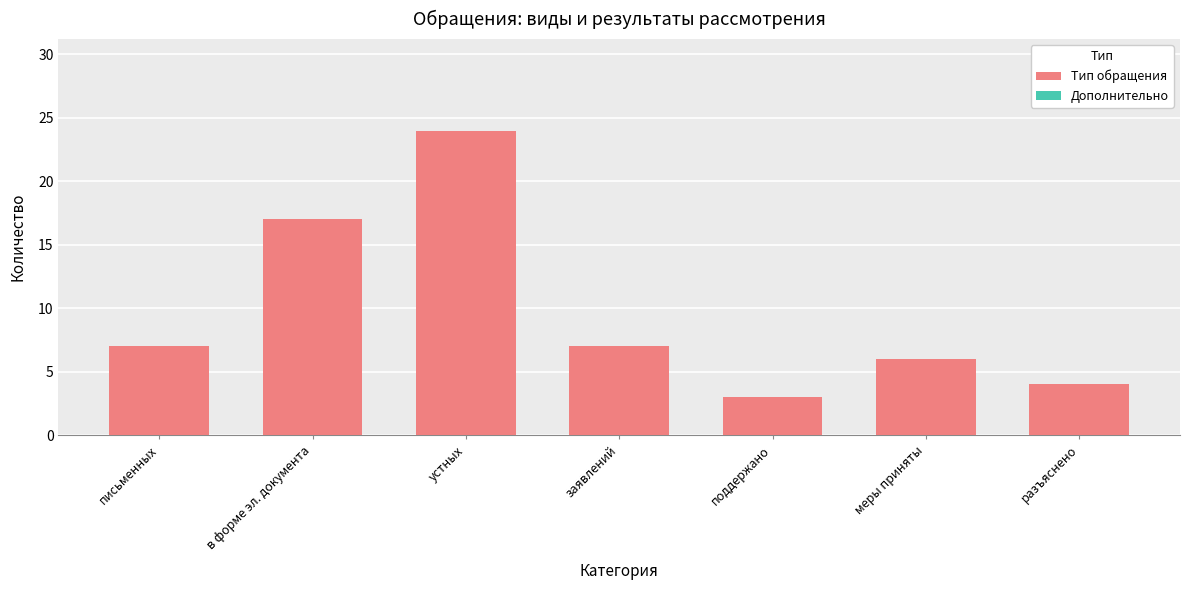

The chart shows a value of 7 at заявлений. True or false?

True